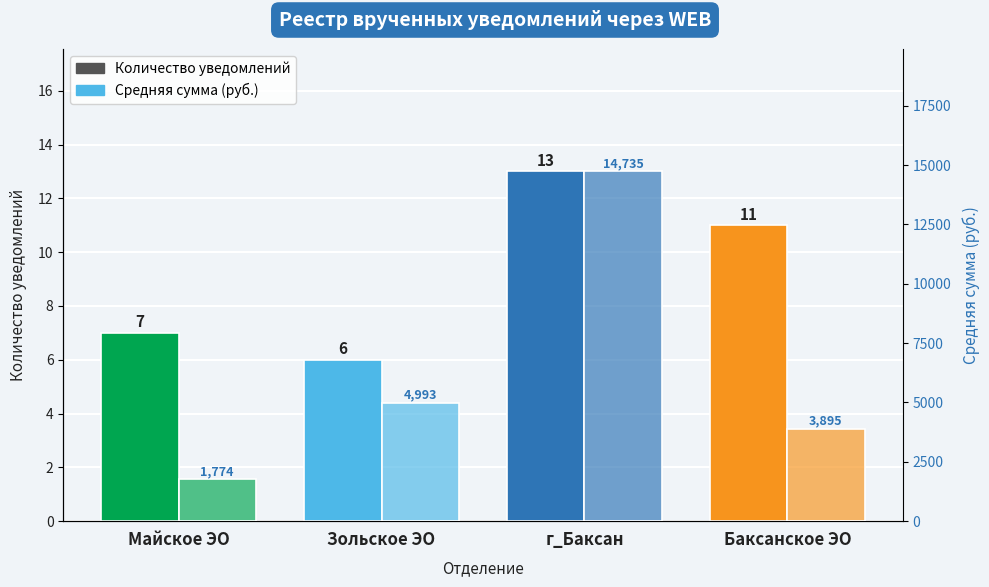

Are the bars grouped side by side (vs. stacked)?

Yes